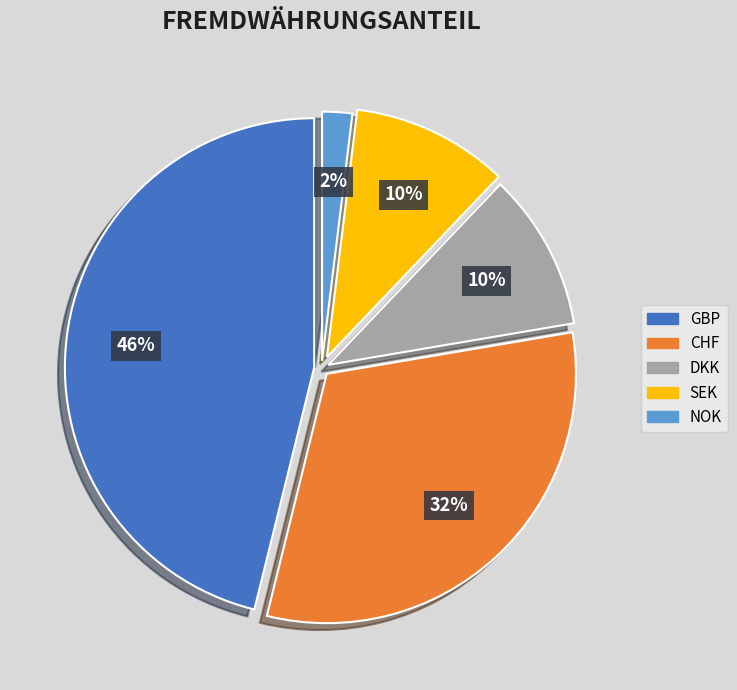

Count the number of slices in the pie.

5